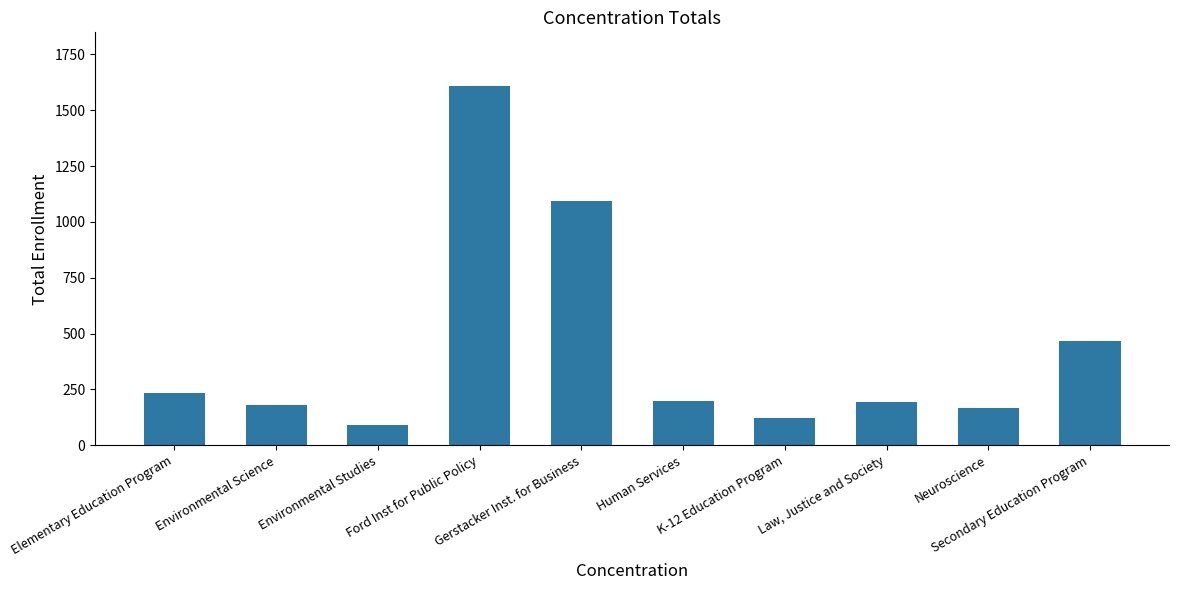

Which category has the highest value across all series?

Ford Inst for Public Policy